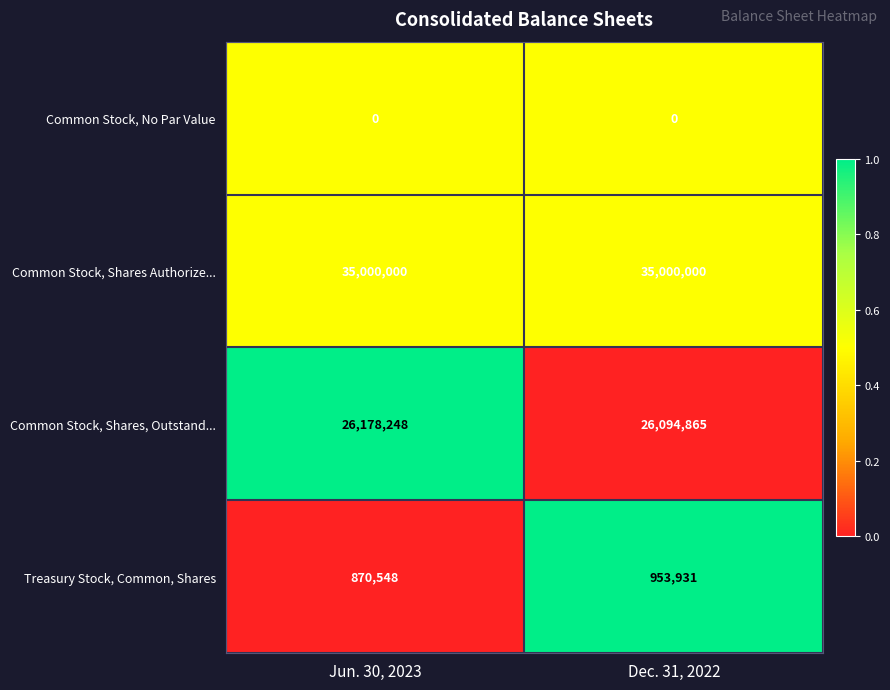

What is the total value across all series at Dec. 31, 2022?

62048796